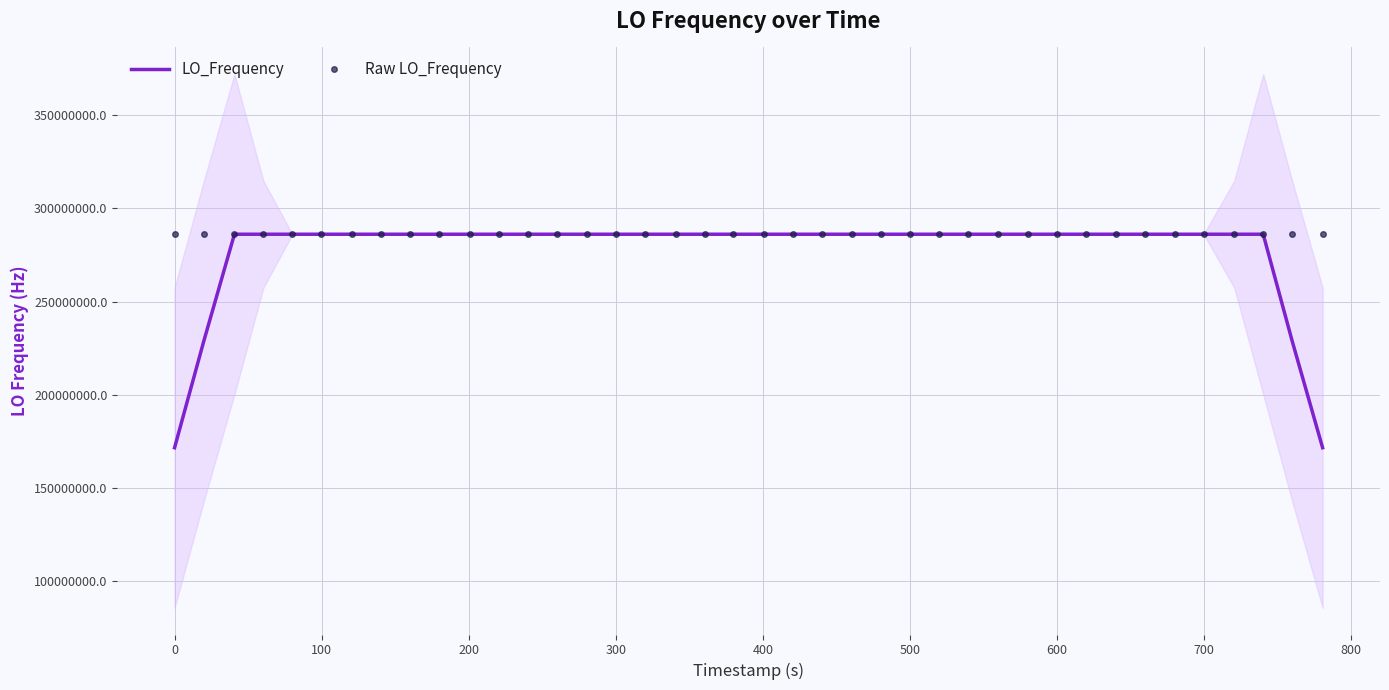

What is the lowest value of the Raw LO_Frequency series?

286078797.1